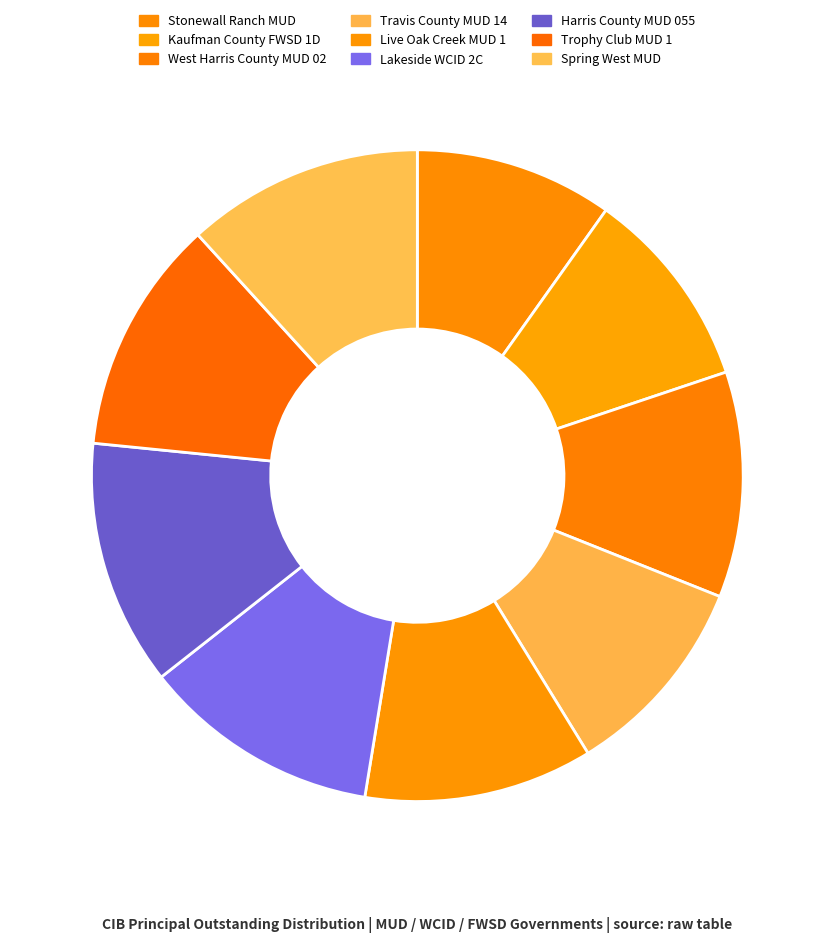

Count the number of slices in the pie.

9